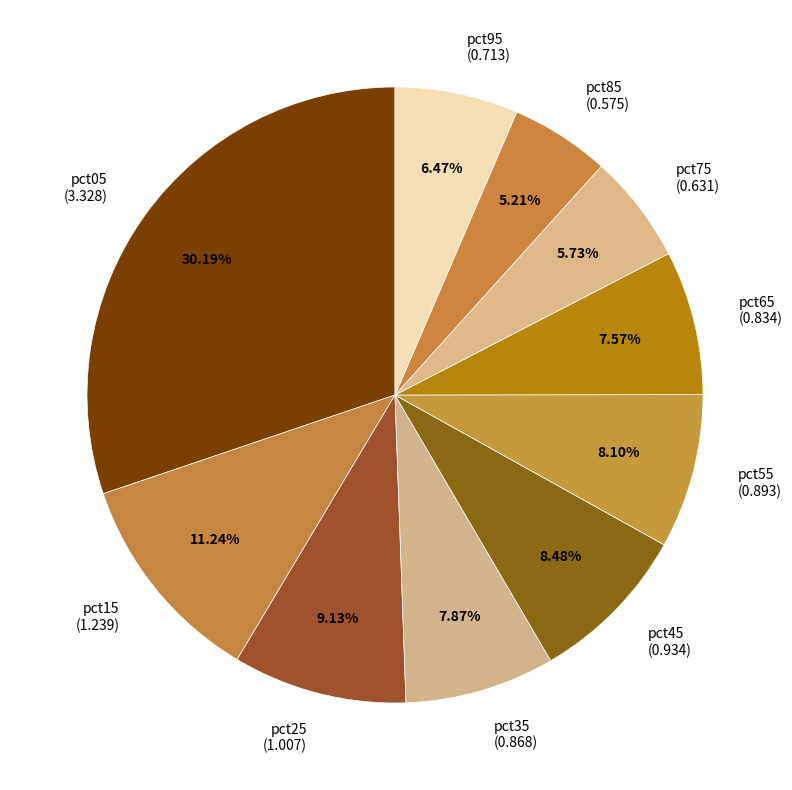

Does pct05 represent more than half of the total?

No